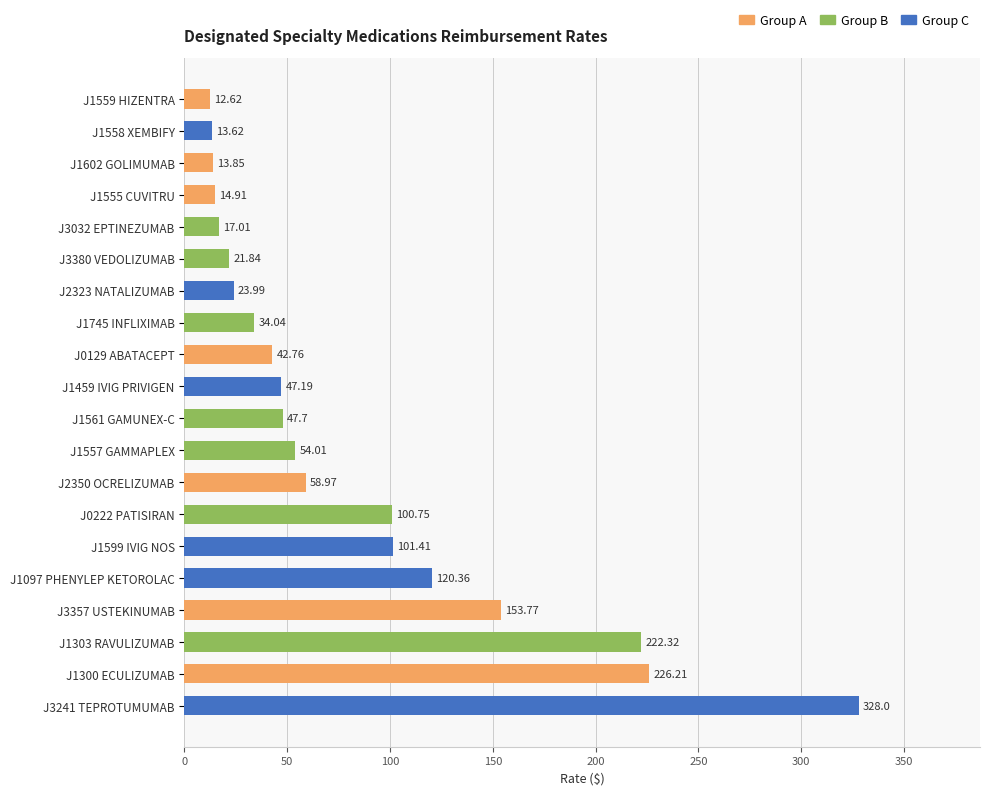

List the labels in order of value, largest first.

J3241 TEPROTUMUMAB, J1300 ECULIZUMAB, J1303 RAVULIZUMAB, J3357 USTEKINUMAB, J1097 PHENYLEP KETOROLAC, J1599 IVIG NOS, J0222 PATISIRAN, J2350 OCRELIZUMAB, J1557 GAMMAPLEX, J1561 GAMUNEX-C, J1459 IVIG PRIVIGEN, J0129 ABATACEPT, J1745 INFLIXIMAB, J2323 NATALIZUMAB, J3380 VEDOLIZUMAB, J3032 EPTINEZUMAB, J1555 CUVITRU, J1602 GOLIMUMAB, J1558 XEMBIFY, J1559 HIZENTRA